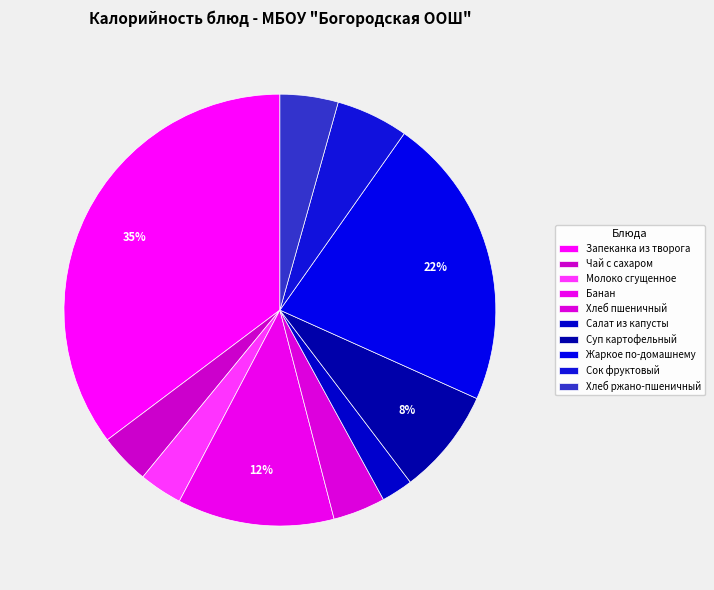

How many segments does this pie chart have?

10